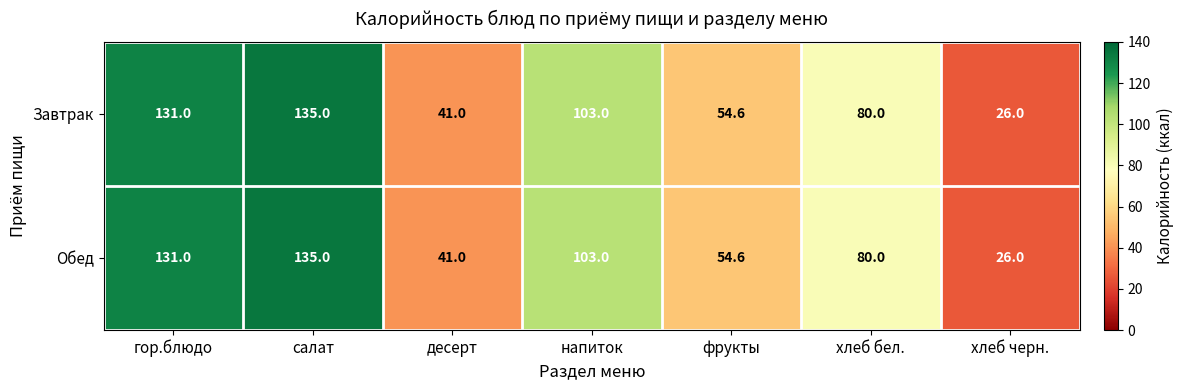

True or false: Завтрак has a value of 135.0 at салат.

True